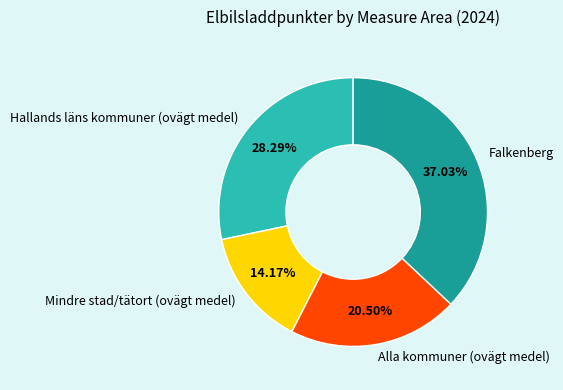

Rank the categories by value from lowest to highest.

Mindre stad/tätort (ovägt medel), Alla kommuner (ovägt medel), Hallands läns kommuner (ovägt medel), Falkenberg